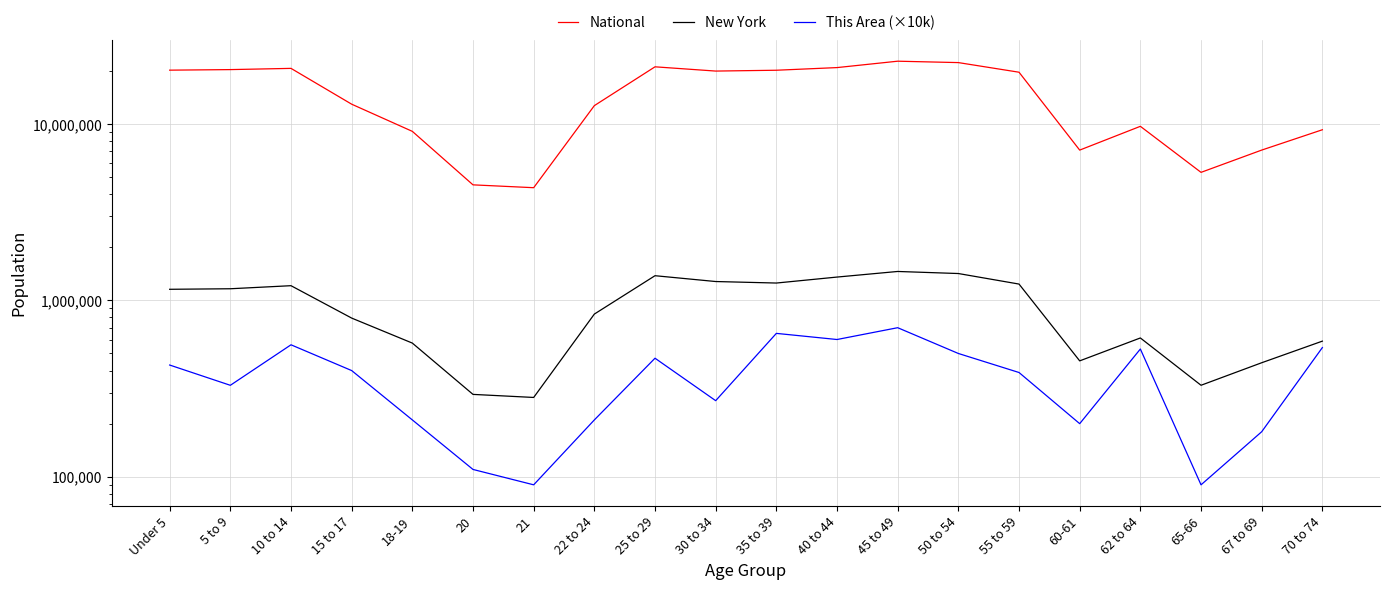

Where is the first local minimum for New York?

21